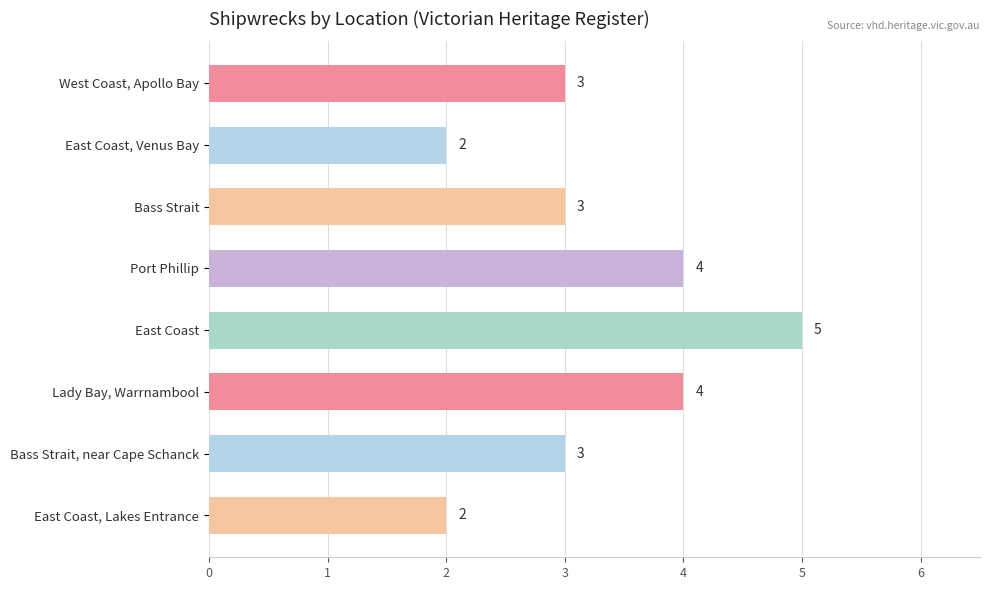

What is the greatest value displayed?

5